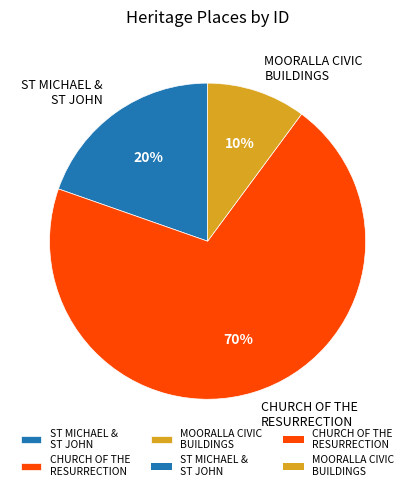

To the nearest percent, what portion does MOORALLA CIVIC BUILDINGS represent?

10%